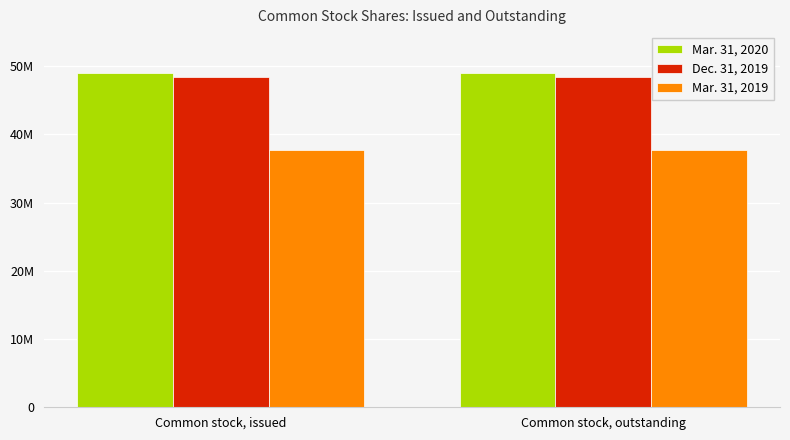

What is the average value of the Mar. 31, 2019 series?

37750424